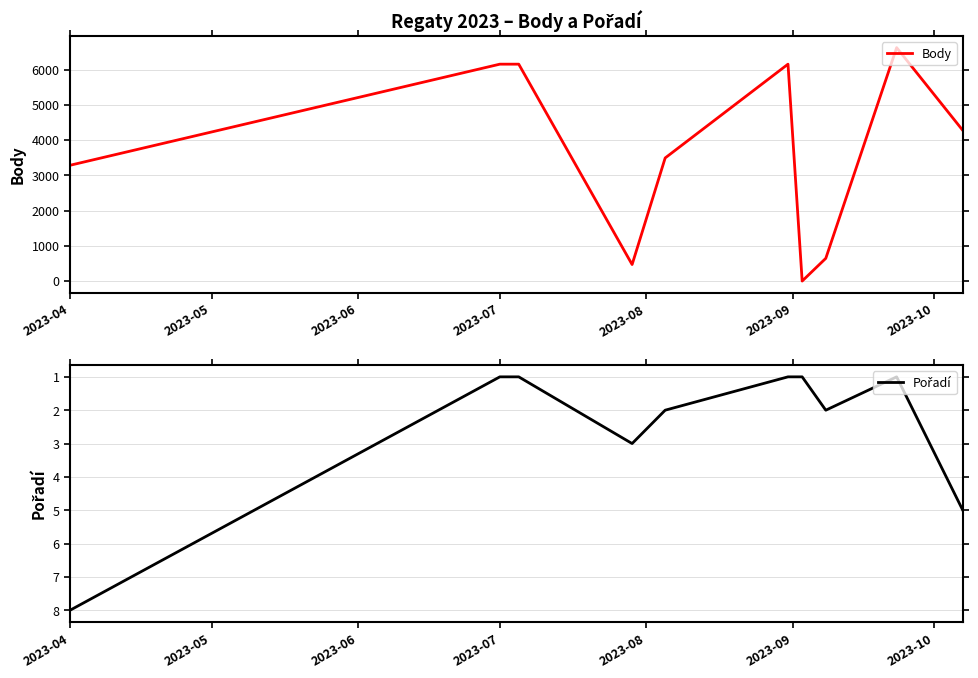

What is the average value of the Pořadí series?

2